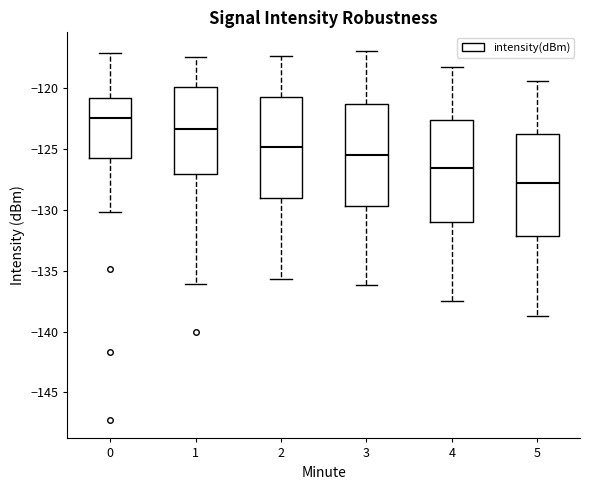

Where does the upper whisker of the box at x = 4 end on the y-axis? The values are not printed on the chart, so give them approximately, as read against the axis.

-118.0